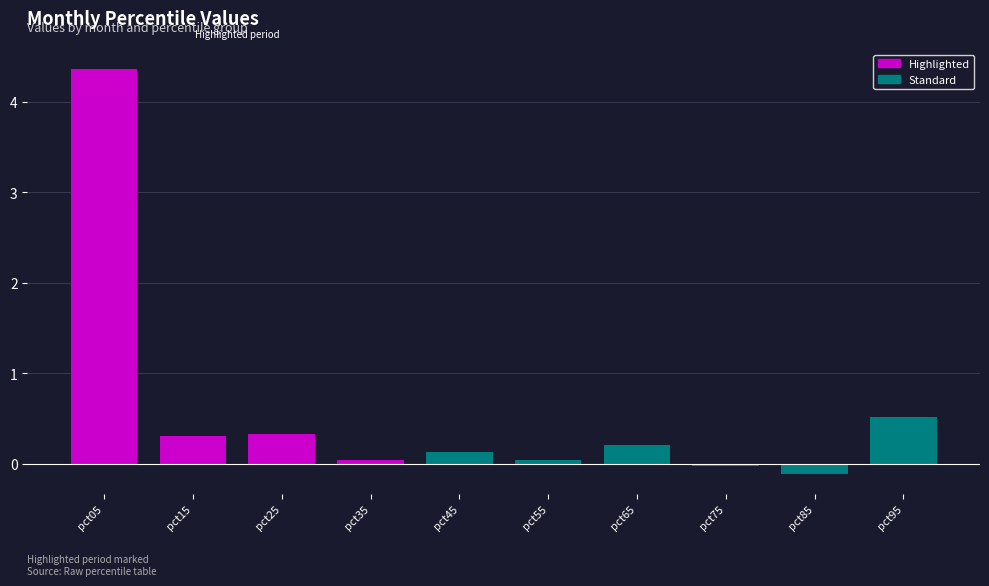

What is the difference between the second highest and minimum values?

0.6